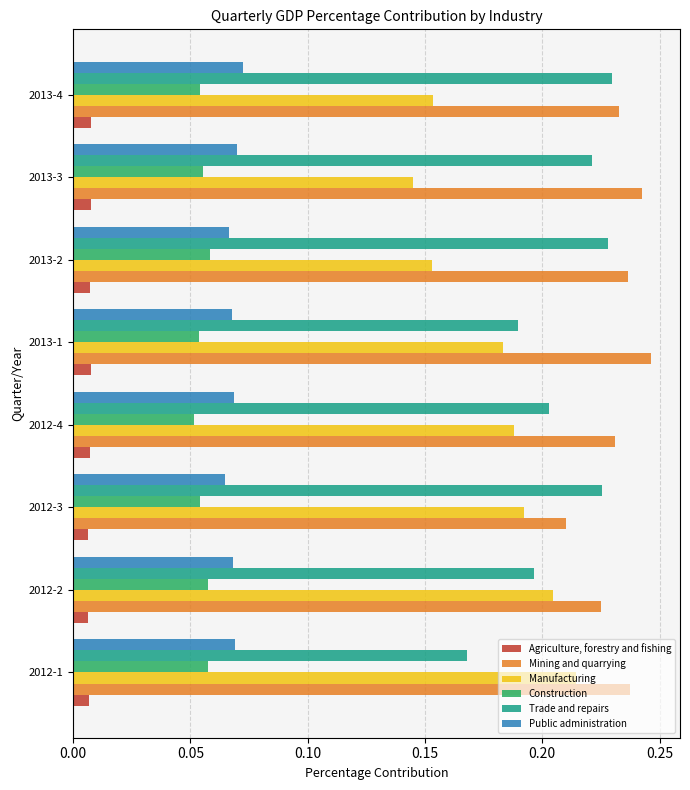

Where is Trade and repairs nearest to the value 0?

2012-1